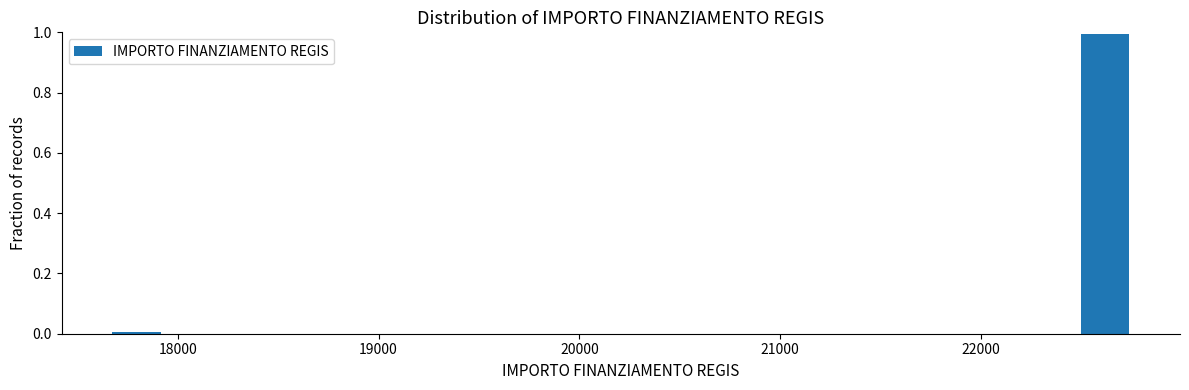

Around what value on the x-axis is the tallest bar? Give the approximate position of its centre, as read against the axis.

22600